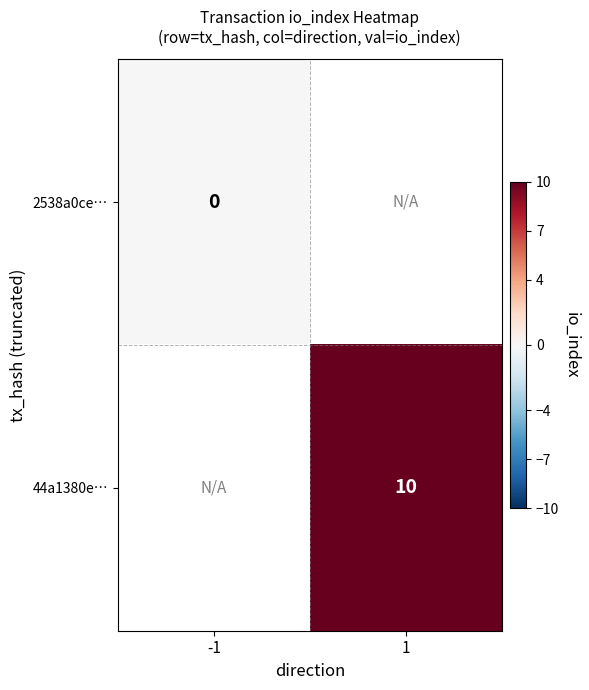

How many data points does each series have?

2